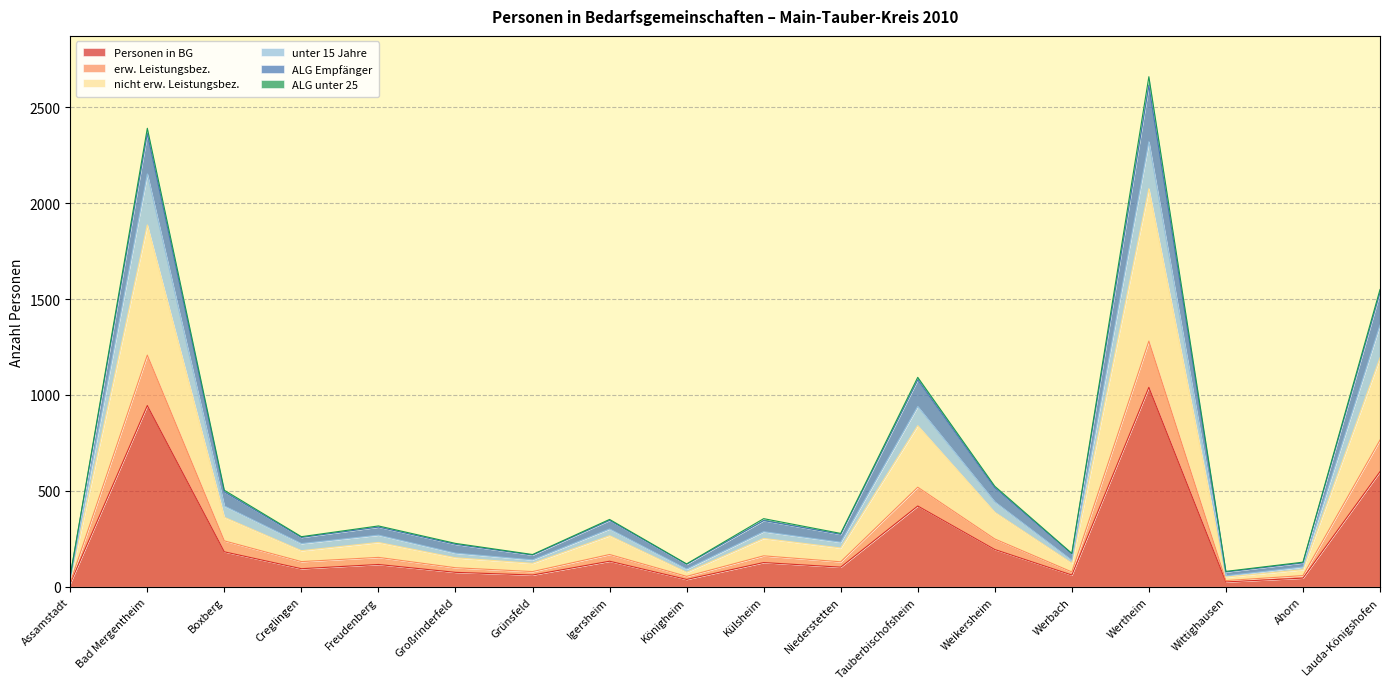

Which has a higher value, Wittighausen or Boxberg?

Boxberg